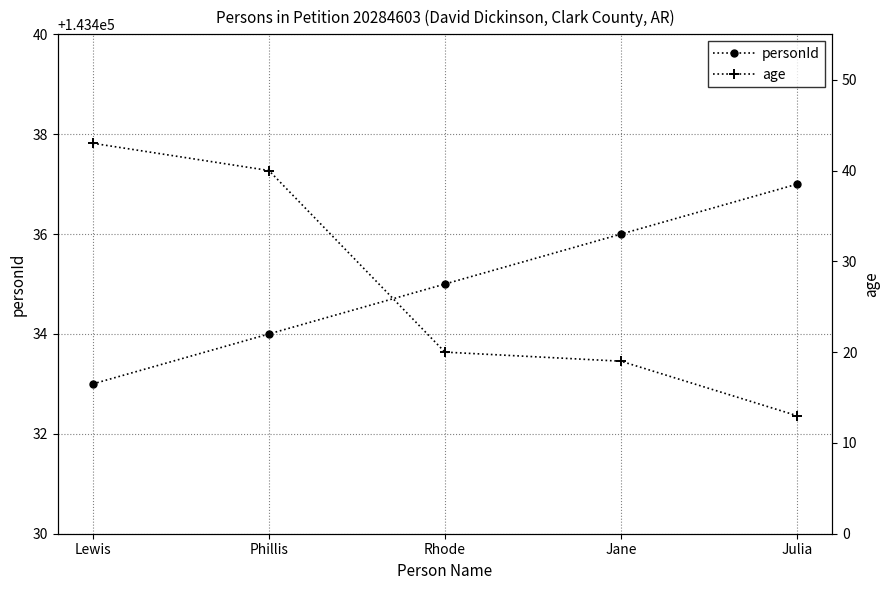

Where is age nearest to the value 28?

Rhode